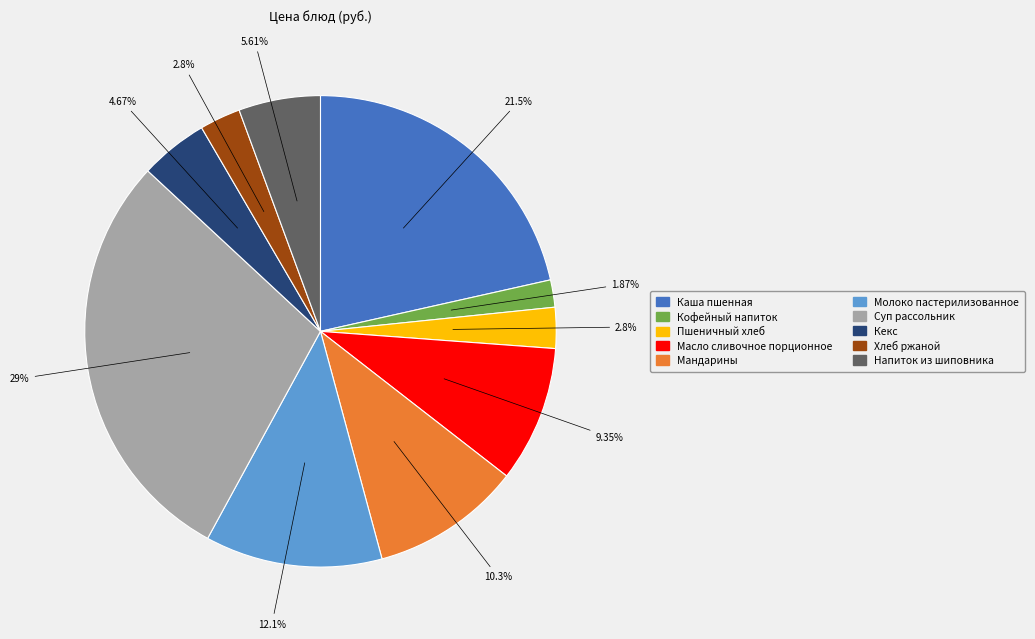

What percentage is the Кофейный напиток slice, to the nearest percent?

2%